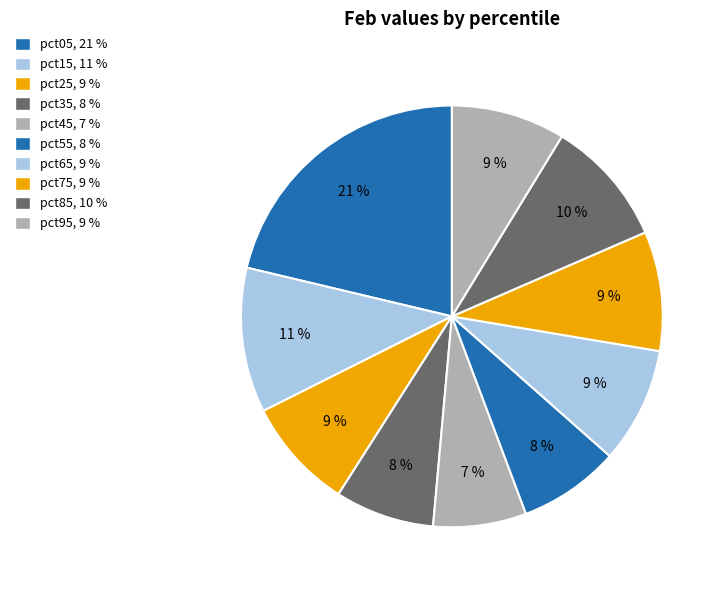

Is the sum of pct95 and pct15 greater than half?

No